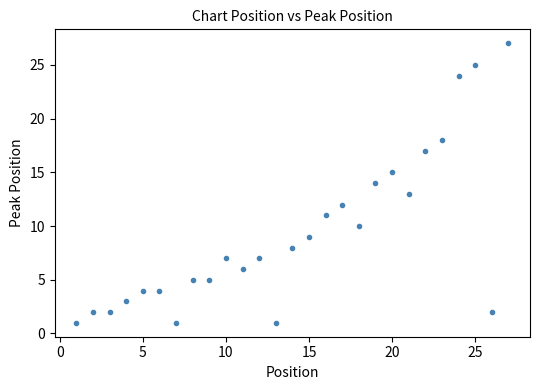

What is the range of X values (max minus min)?

26